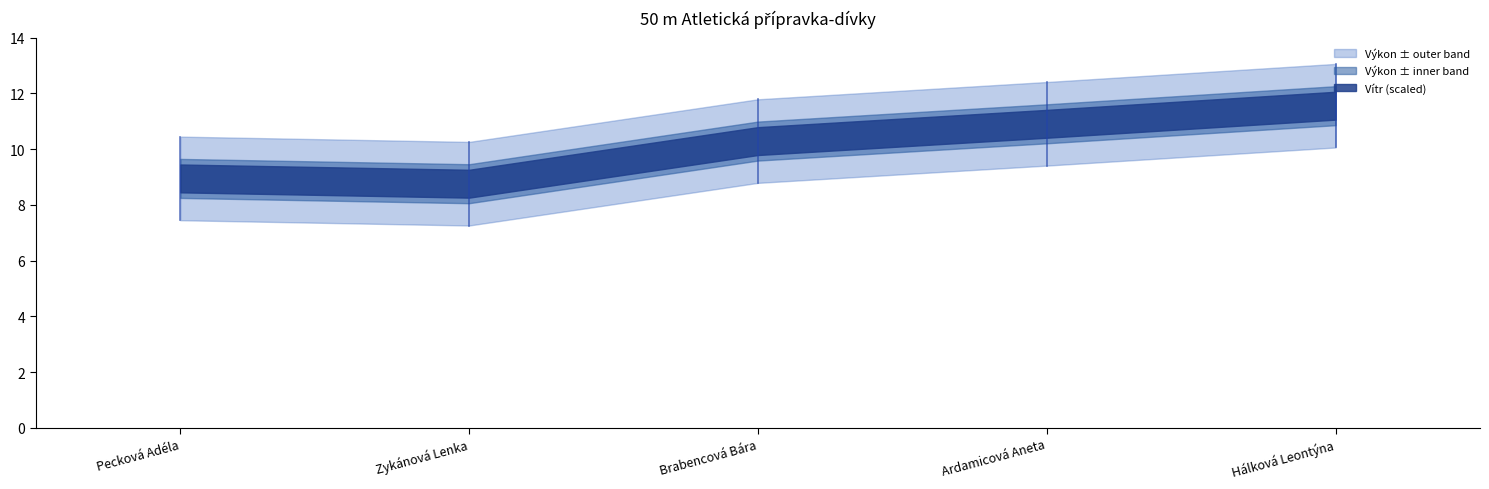

Rank the series by their average value, from lowest to highest.

Vítr, Výkon